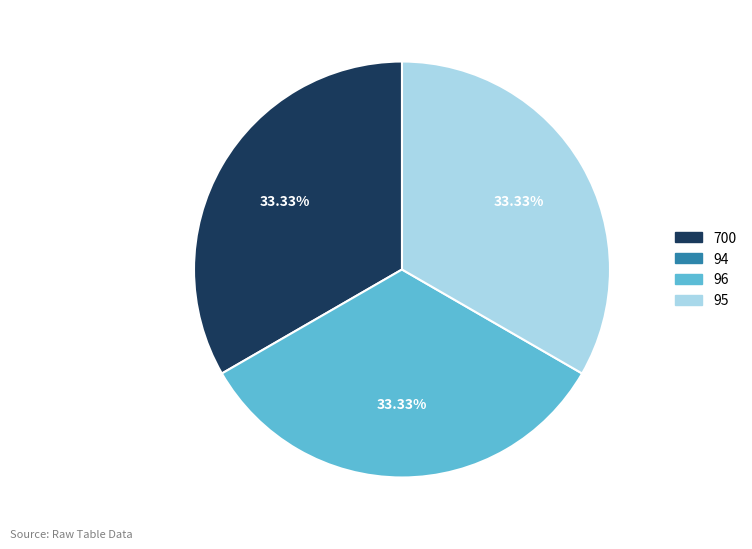

Is there any slice that represents more than half of the pie?

No